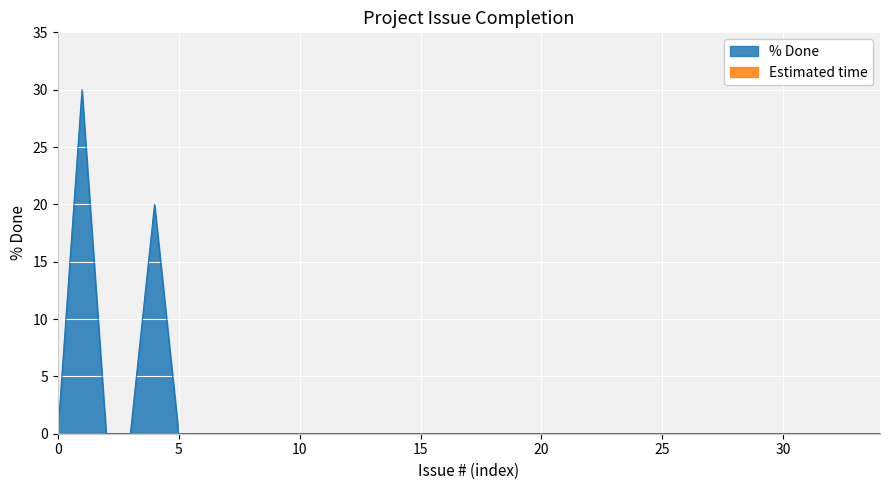

What is the difference between the maximum and minimum values?

30